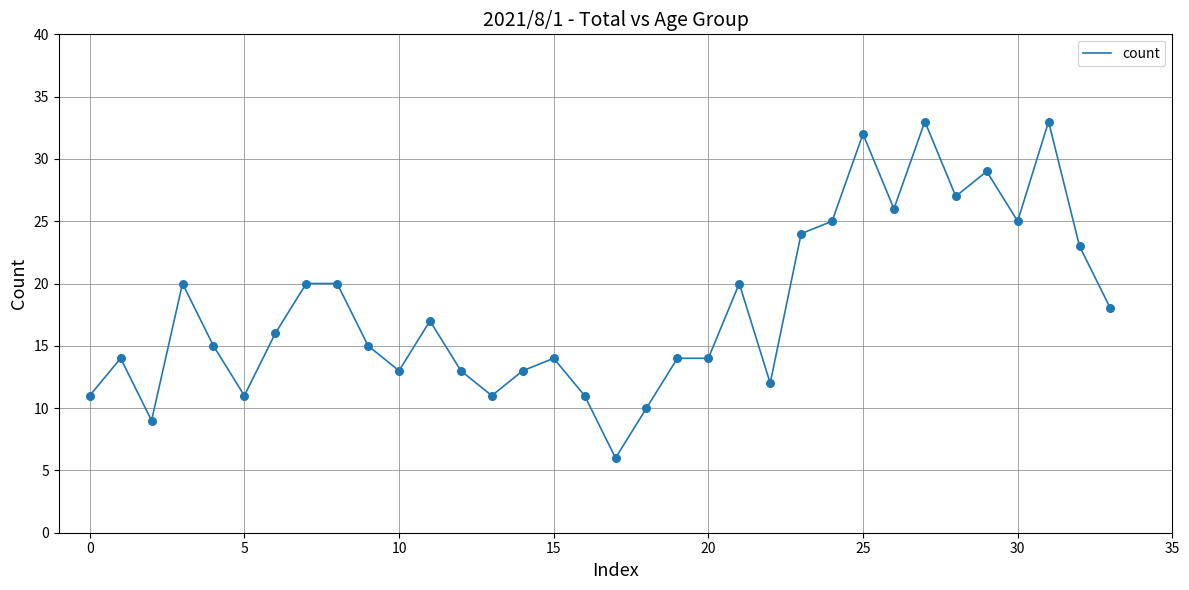

What is the smallest value displayed?

6